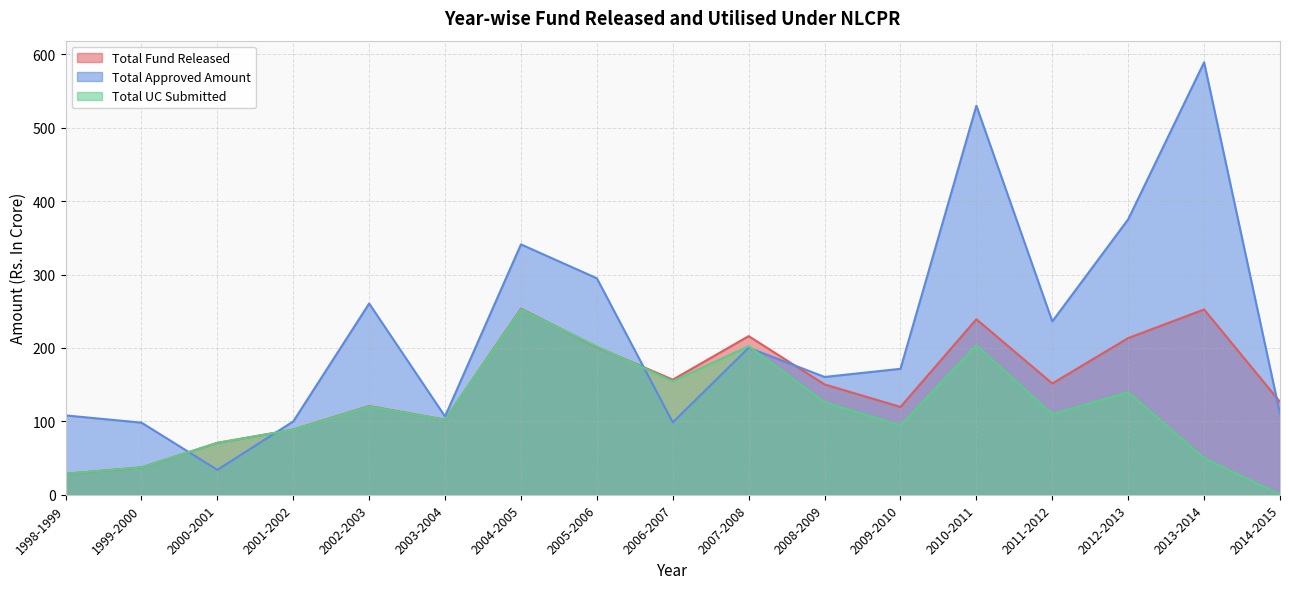

Is it true that Total Fund Released equals 102.4 at 2003-2004?

True